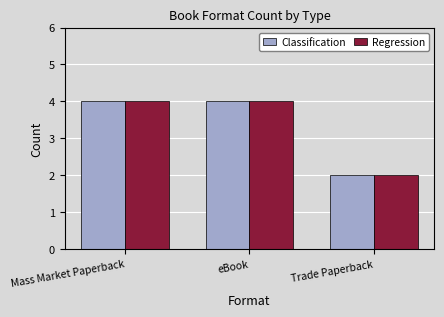

How many data points in Classification are less than 4?

1